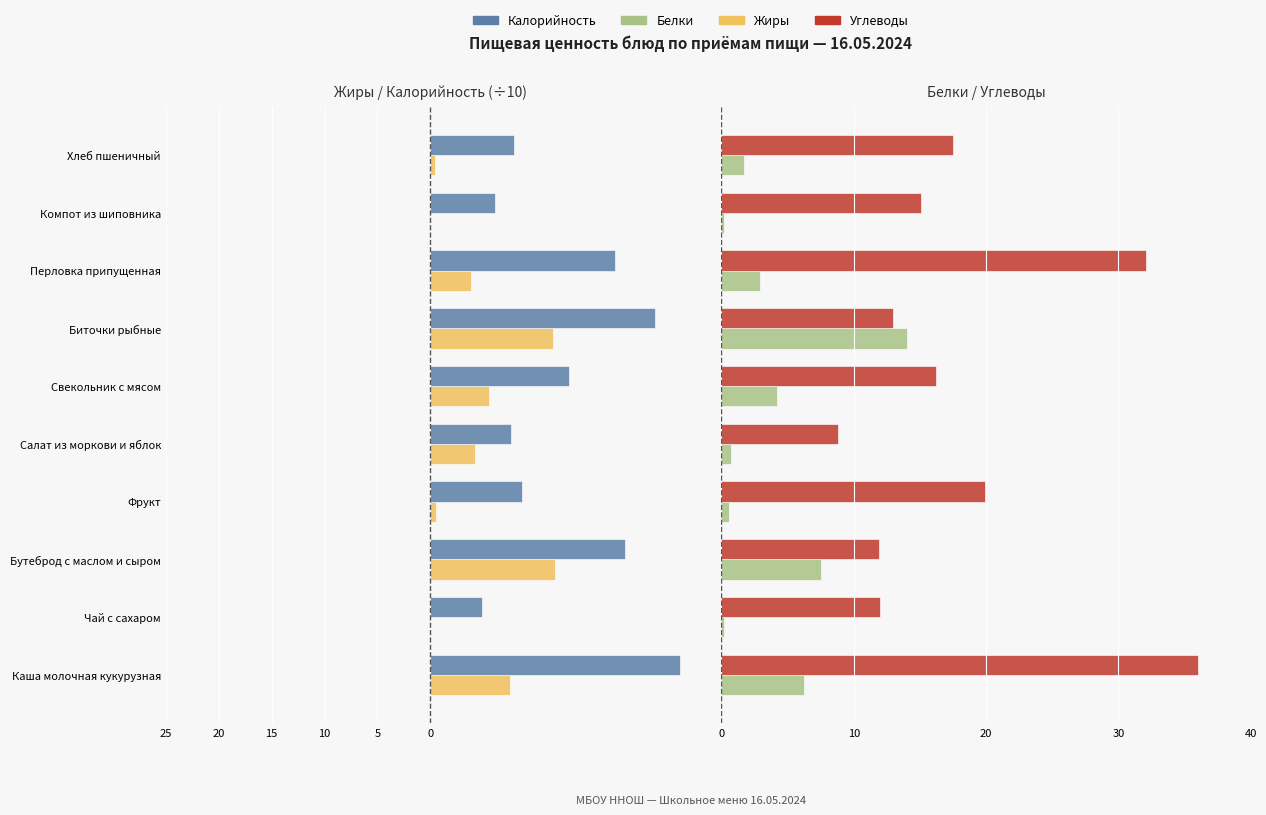

What is the difference between the second highest and second lowest values in the Белки series?

7.3